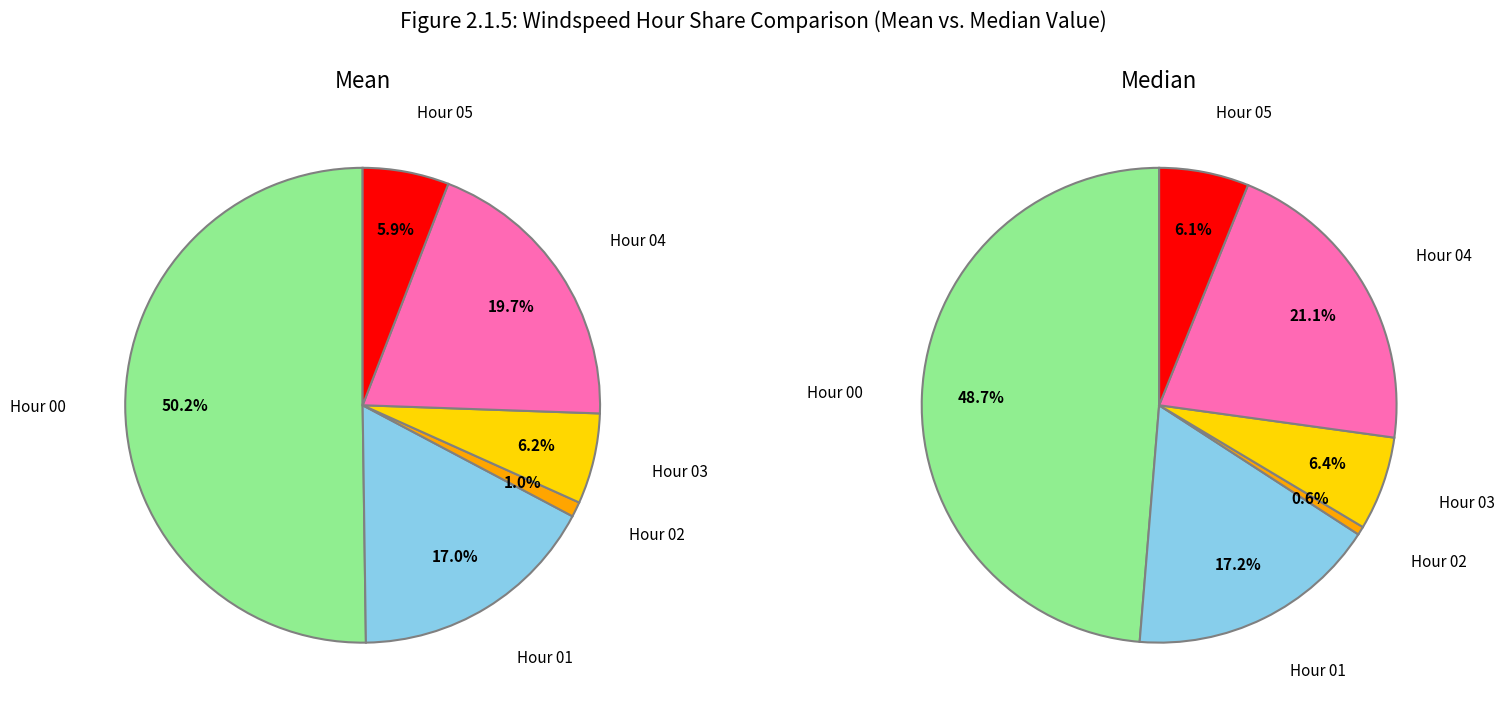

Does 3 account for over 50% of the chart?

No